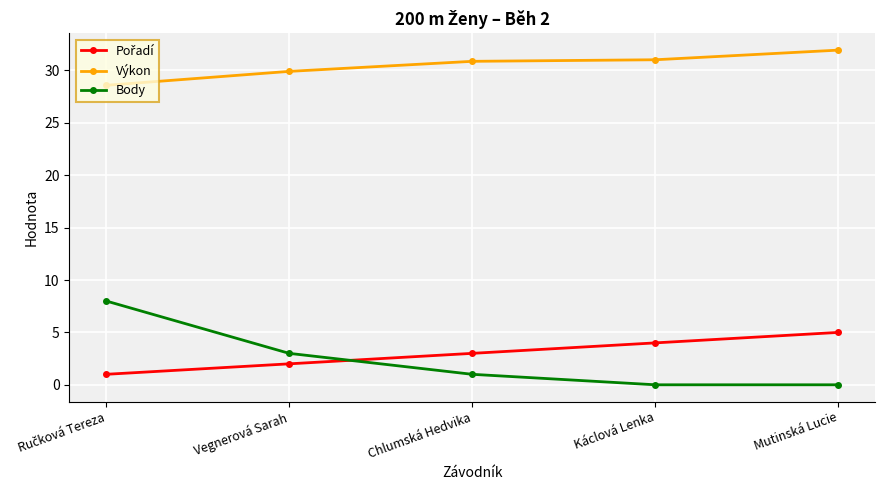

Is it true that Výkon equals 14.5 at Chlumská Hedvika?

False